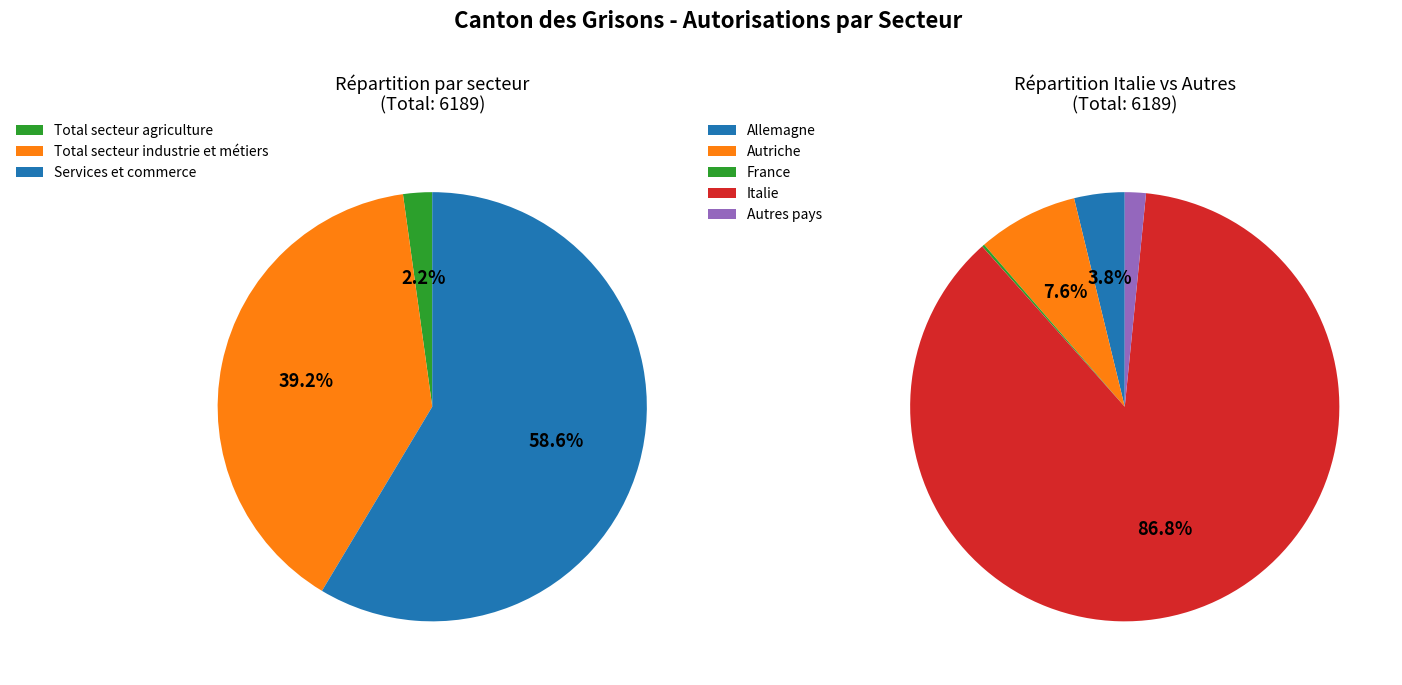

Rank the categories by value from highest to lowest.

Services et commerce, Total secteur industrie et métiers, Total secteur agriculture